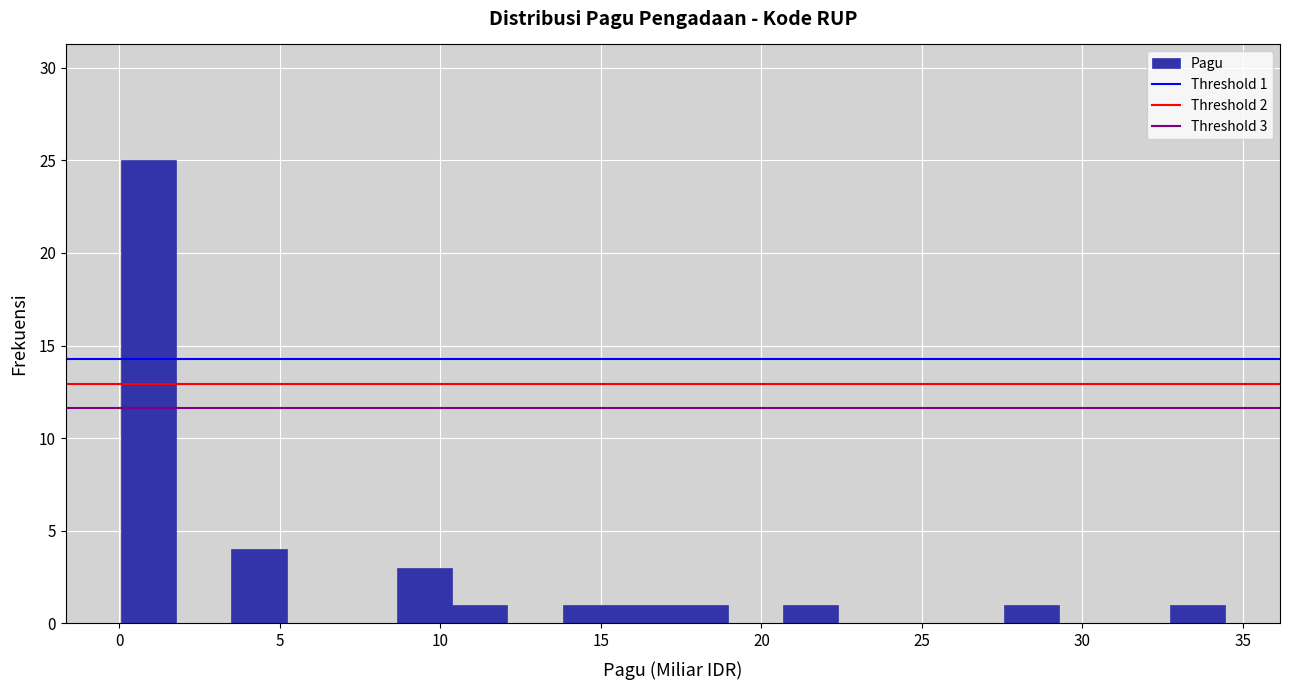

Read against the x-axis, roughly where is the centre of the tallest bar?

1.0